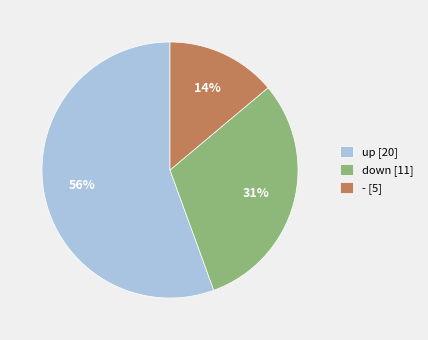

To the nearest percent, what portion does down [11] represent?

31%